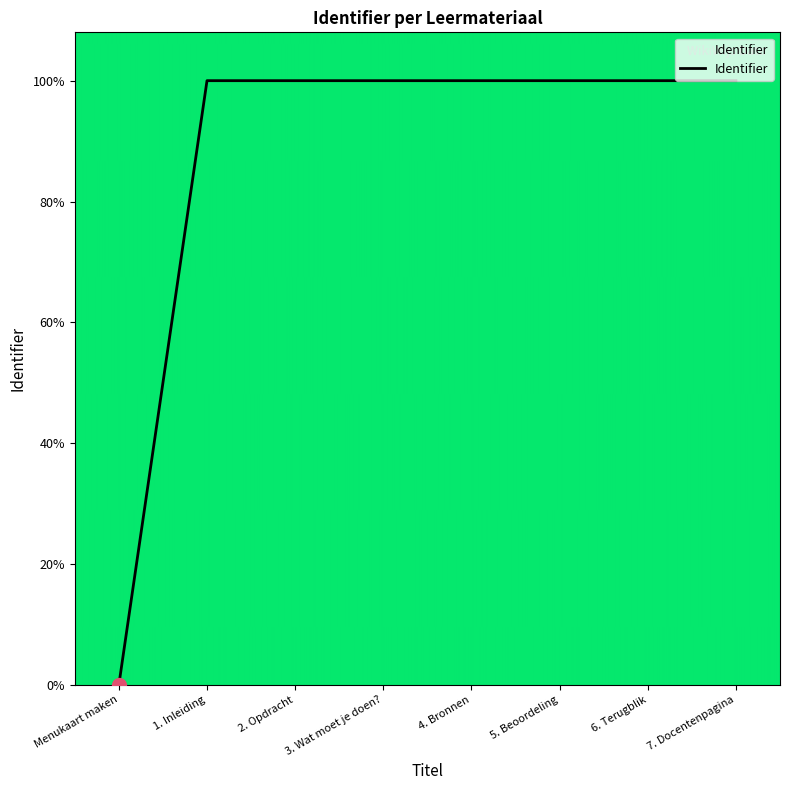

Is it true that the value at Menukaart maken is 0.0?

True